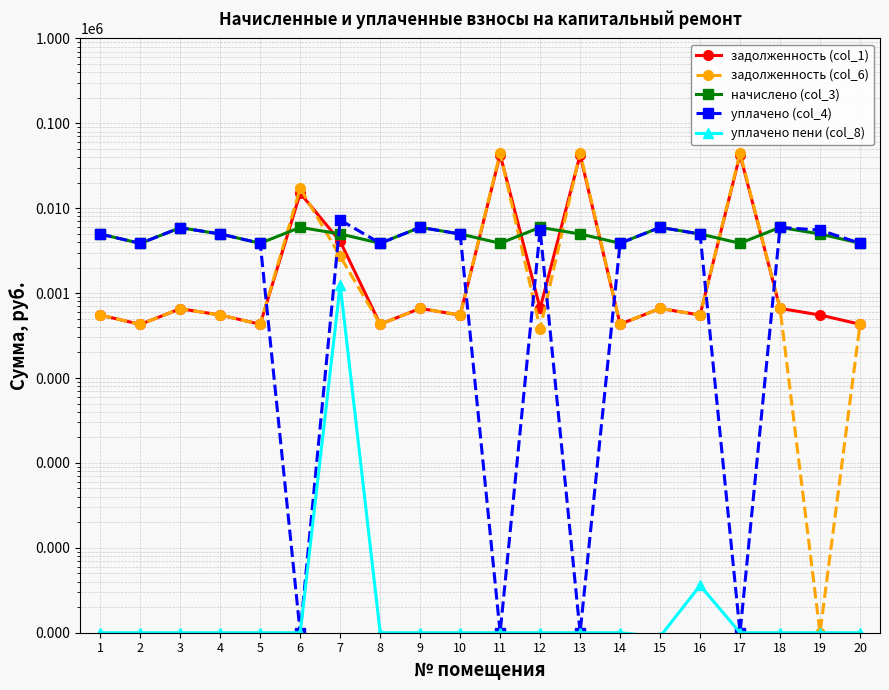

At which category does задолженность (col_1) reach its first local valley?

2